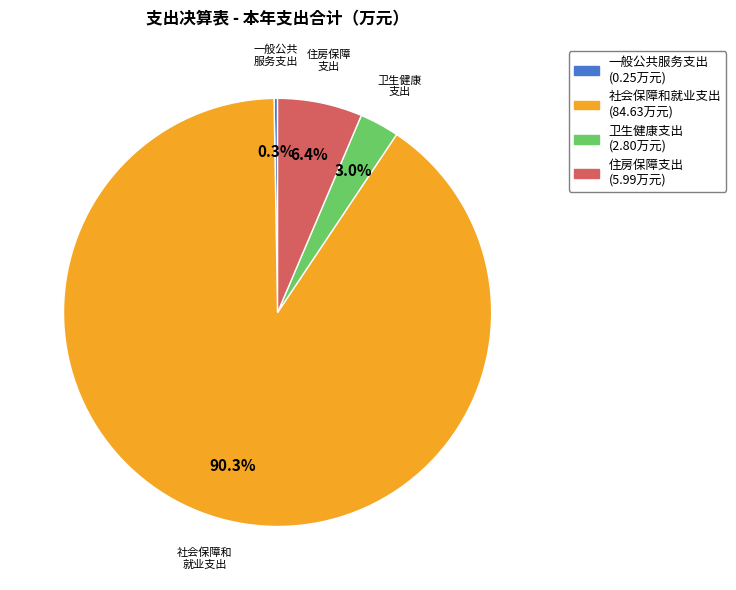

Which slice represents more than half of the pie?

社会保障和就业支出